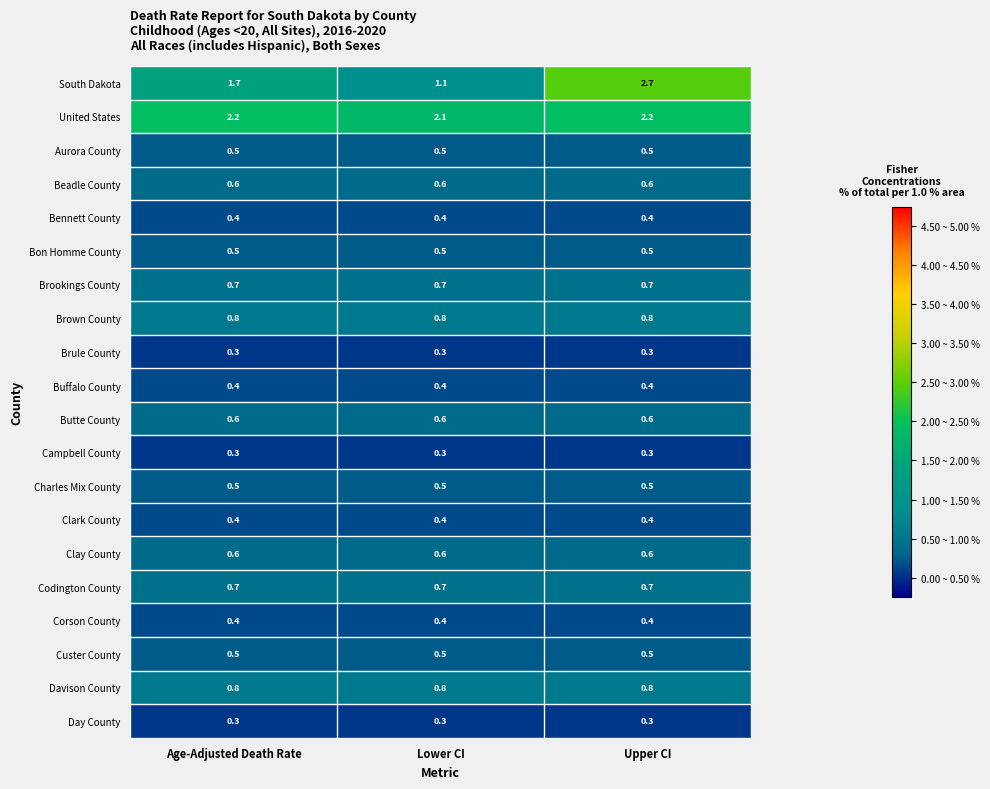

Which series has the widest spread of values?

South Dakota